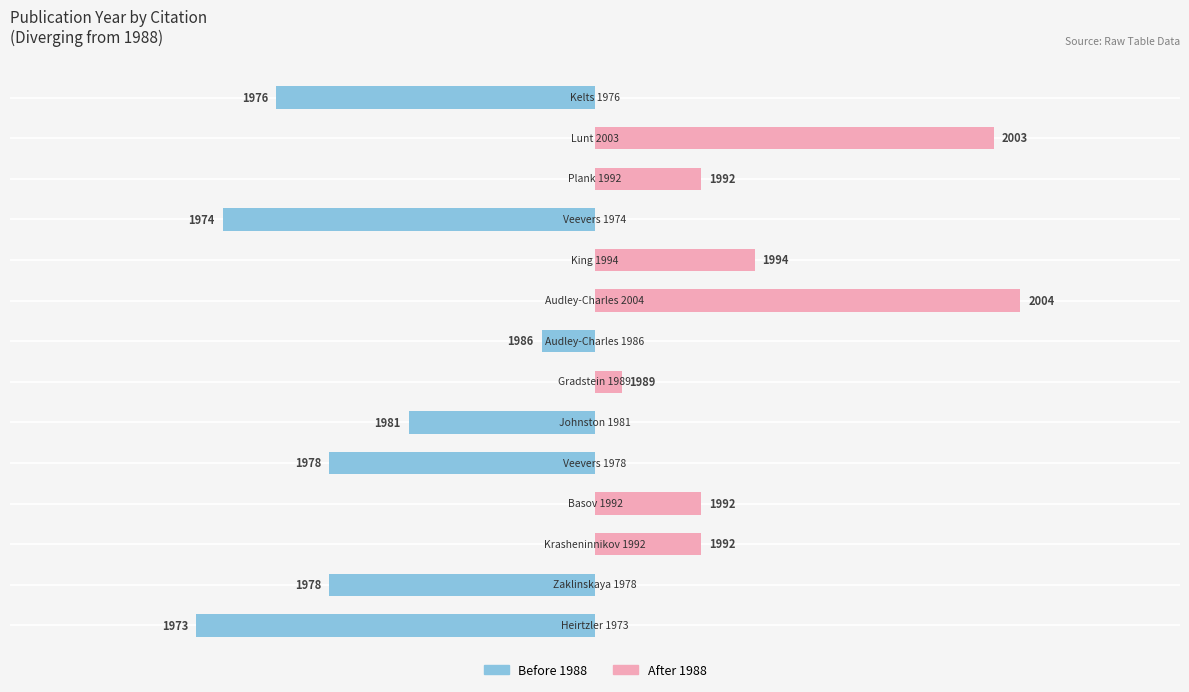

Reading left to right, what are all the values shown in this chart?

Before 1988: 0=-15	1=-10	2=0	3=0	4=-10	5=-7	6=0	7=-2	8=0	9=0	10=-14	11=0	12=0	13=-12
After 1988: 0=0	1=0	2=4	3=4	4=0	5=0	6=1	7=0	8=16	9=6	10=0	11=4	12=15	13=0